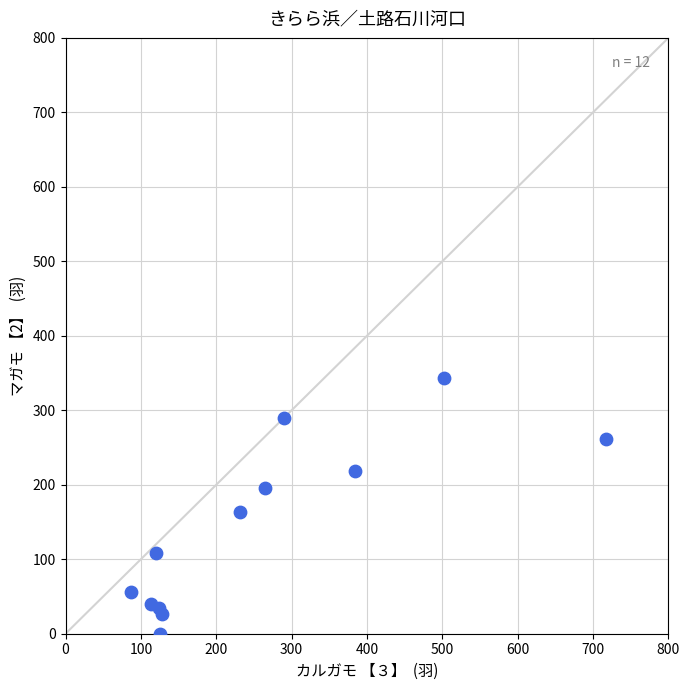

What is the range of X values (max minus min)?

630